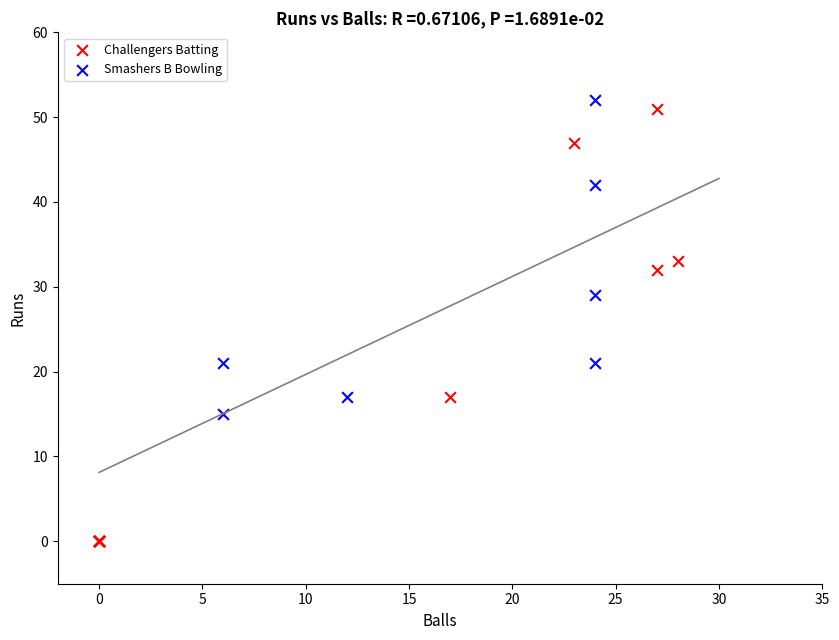

Which series has the largest Y range (max minus min)?

Challengers Batting